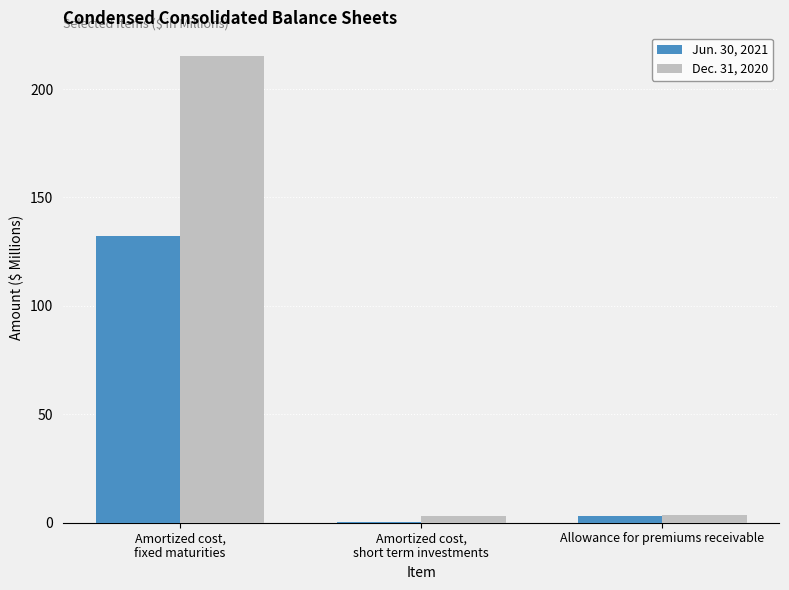

At which category is the sum across all series the highest?

Amortized cost,
fixed maturities